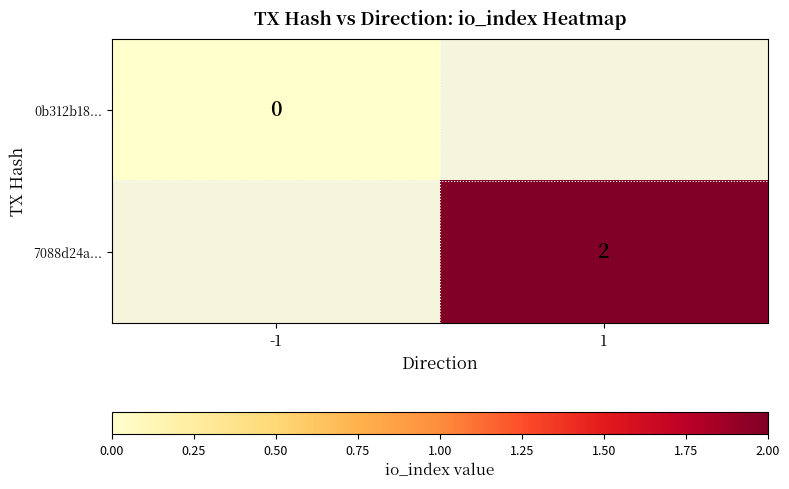

At which label does 0b312b18... reach its minimum?

-1